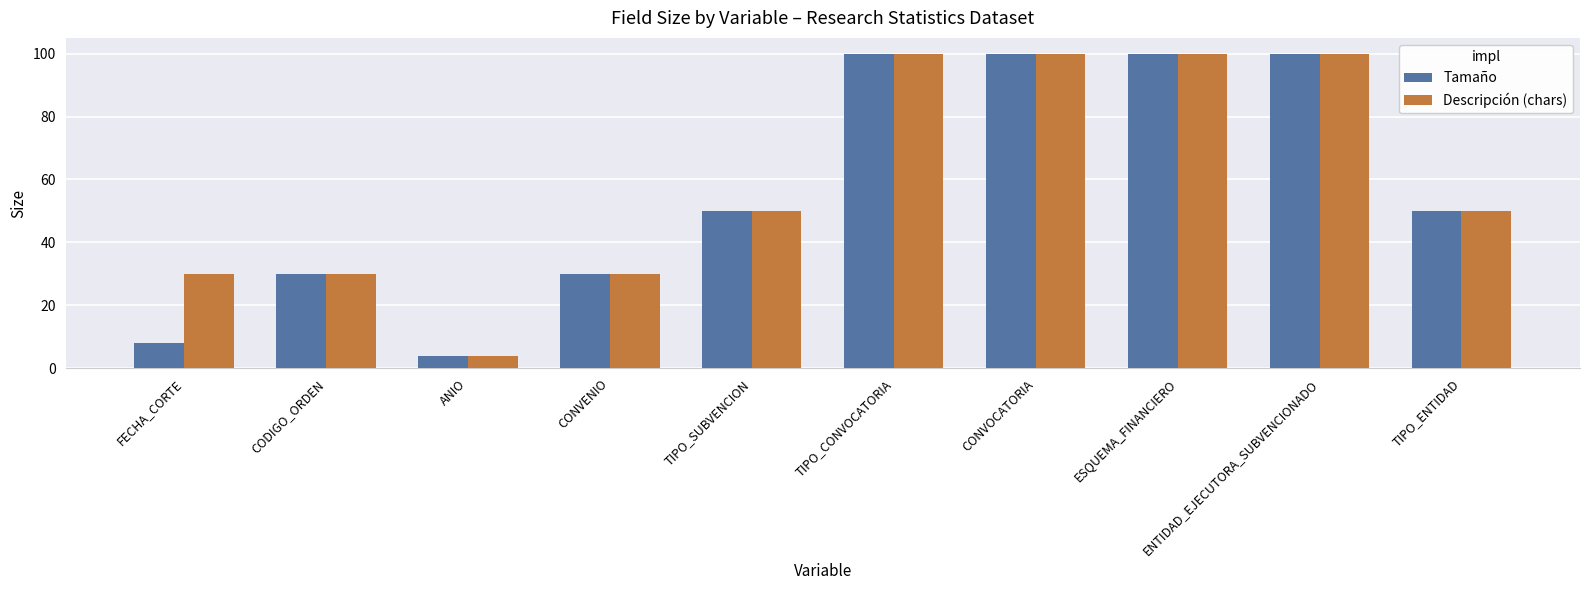

At how many categories does at least one series exceed 76?

4